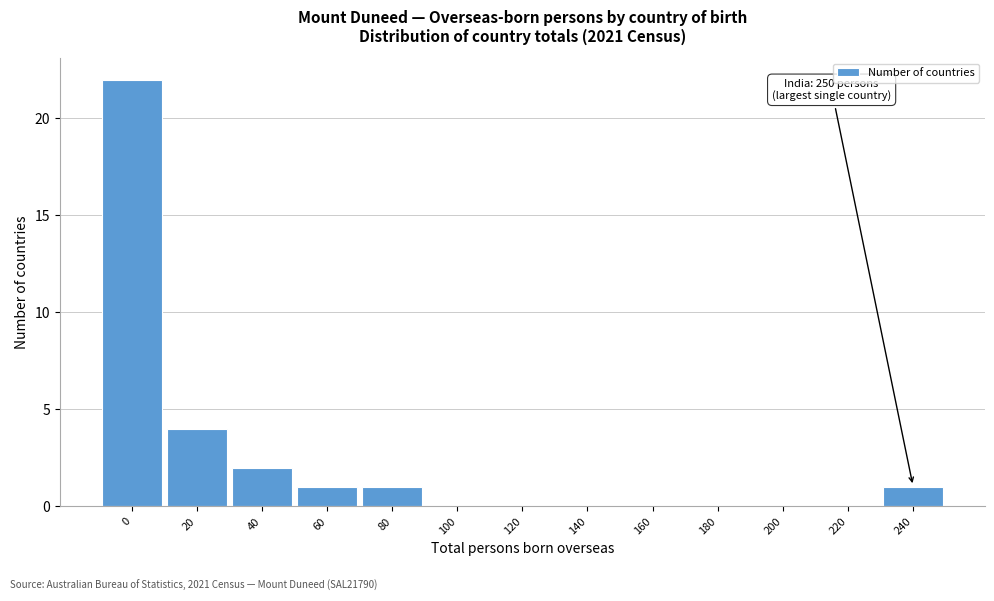

Reading left to right, transcribe all the data shown in this chart.

0=22	20=4	40=2	60=1	80=1	100=0	120=0	140=0	160=0	180=0	200=0	220=0	240=1